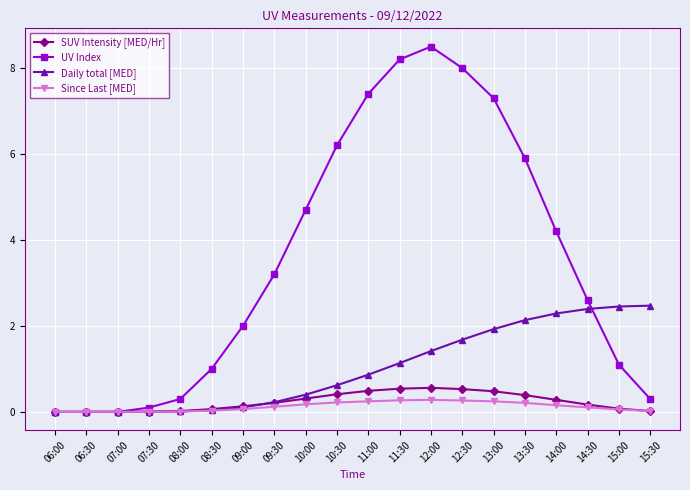

True or false: UV Index has more than 0 interior local peaks.

True